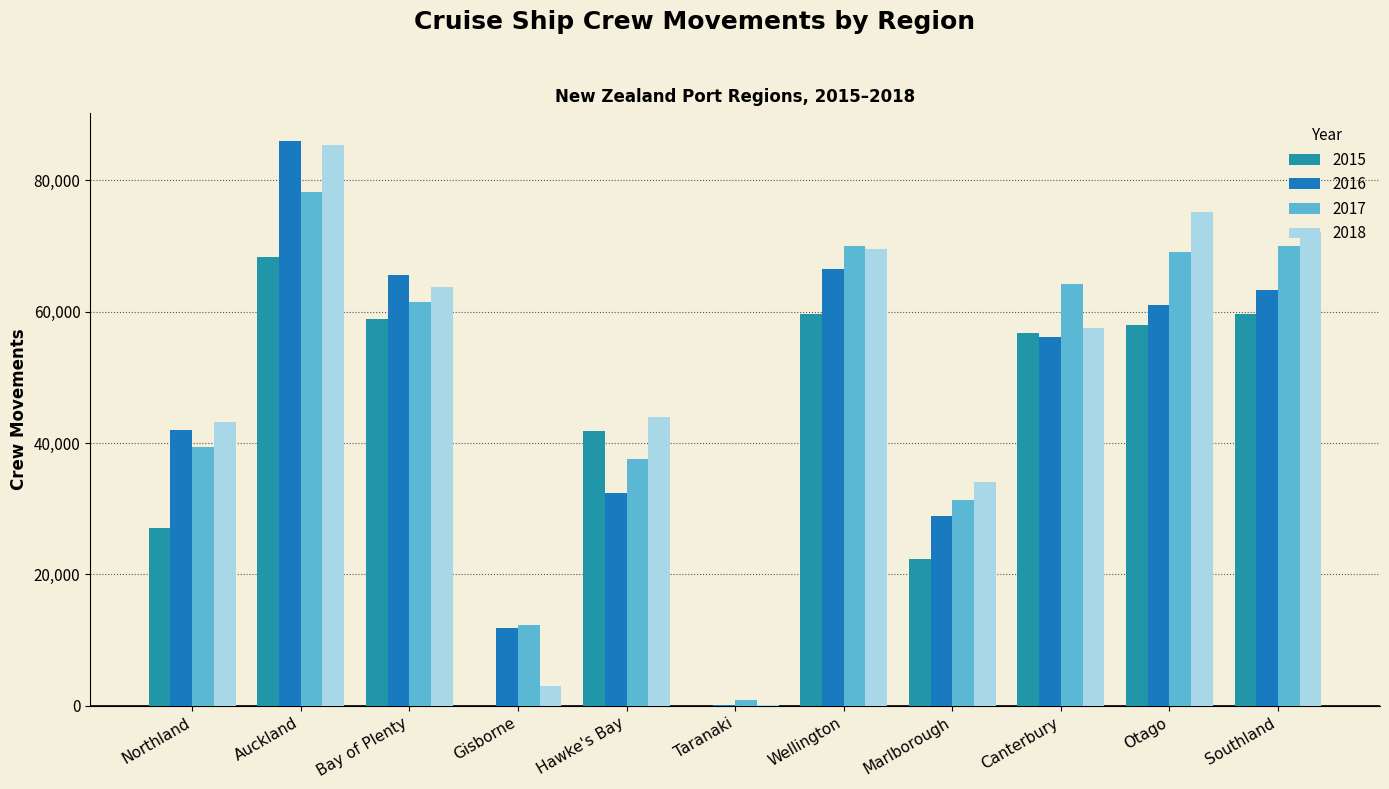

Read the 2016 value at Bay of Plenty, to the nearest 100.

65600